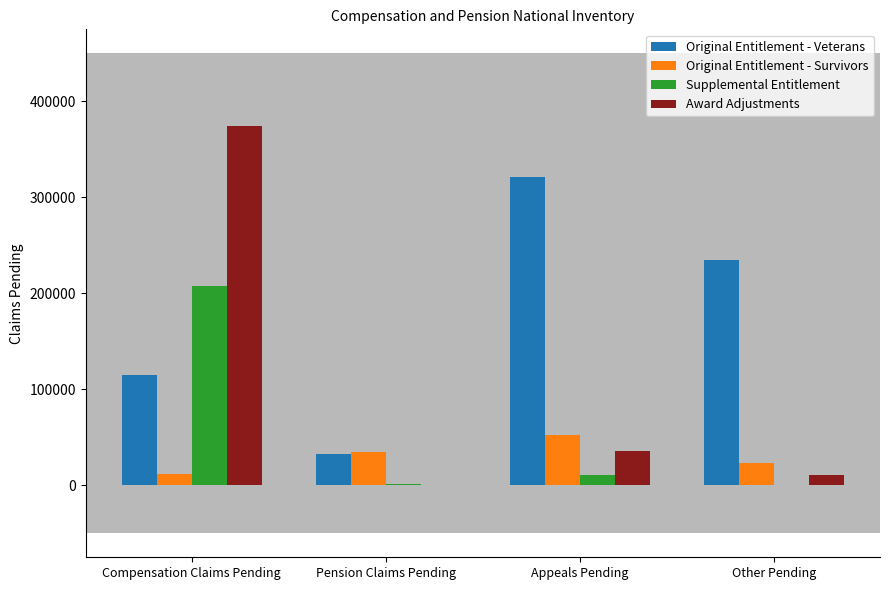

At which label is Award Adjustments closest to 187144?

Appeals Pending